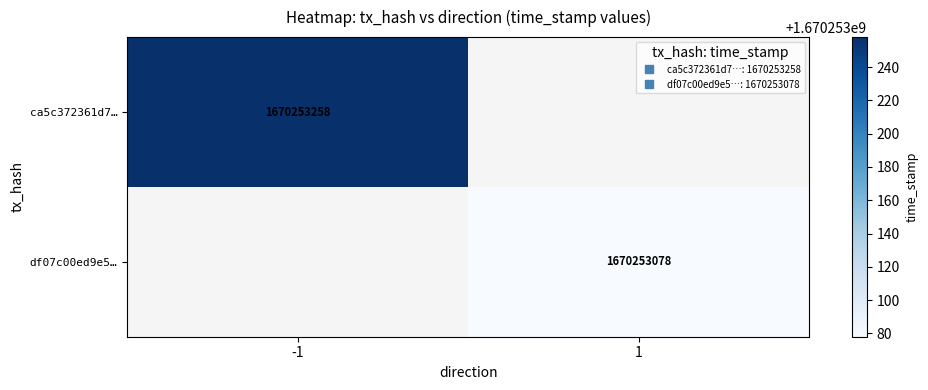

Is it true that df07c00ed9e58ee4eb0f24a286c0bb64df28956 equals 1670253078 at time_stamp?

True